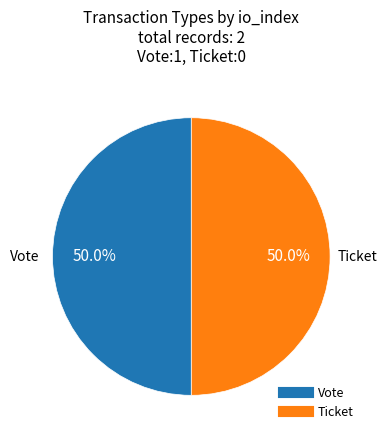

Approximately how many times larger is the value at Vote compared to Ticket?

1.0